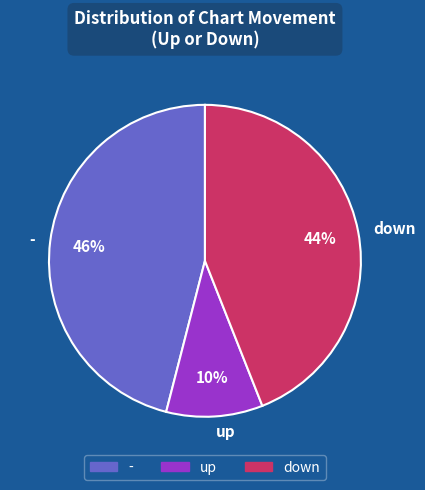

Combined, do - and up account for over 50%?

Yes